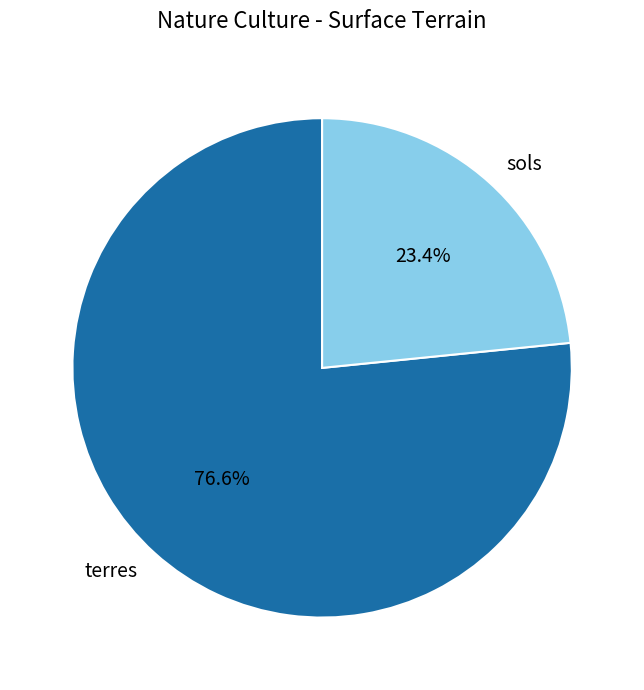

How much of the chart is everything except sols?

76.6%